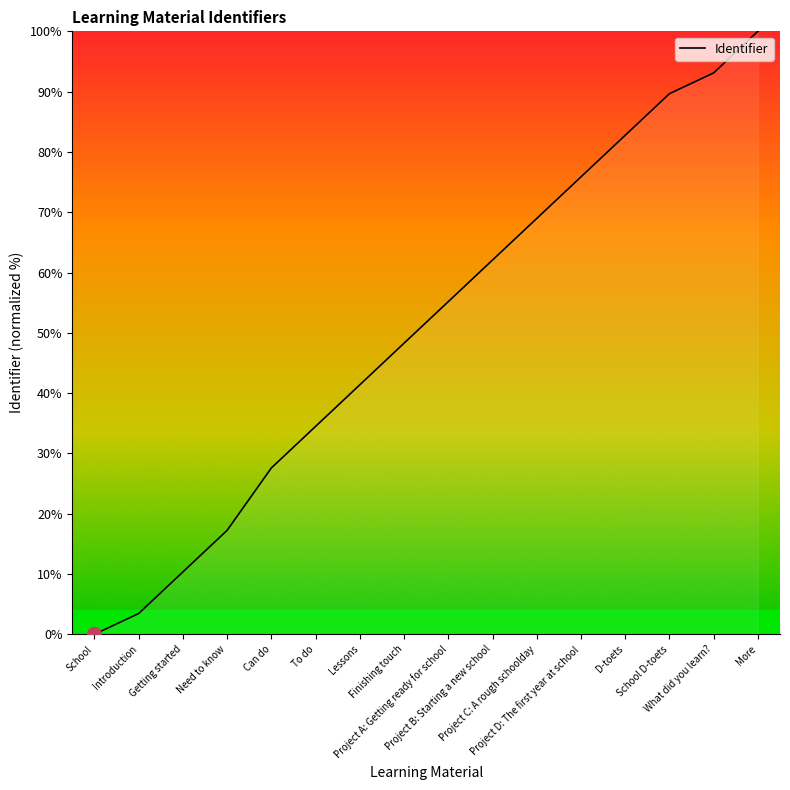

What is the ratio of the value at To do to the value at Project B: Starting a new school?

0.6